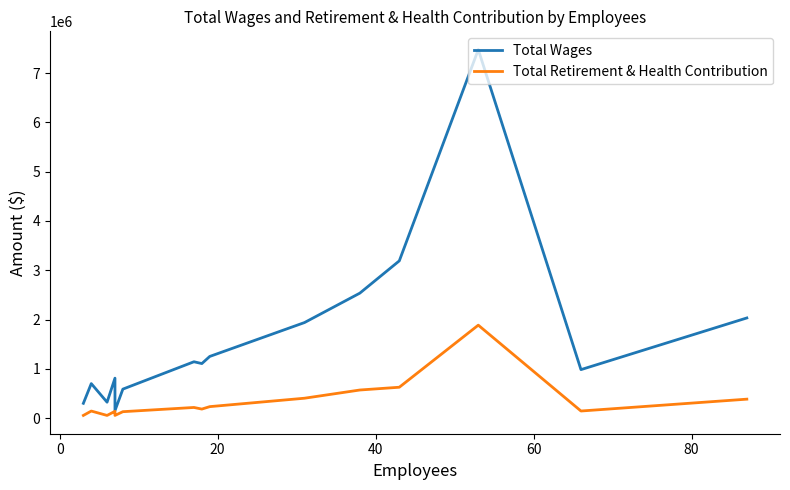

List the series in order of their overall mean, highest first.

Total Wages, Total Retirement & Health Contribution